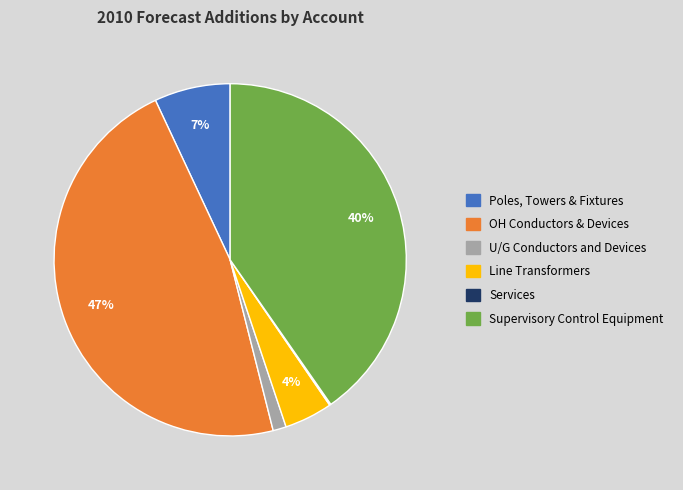

What is the largest slice in the pie chart?

OH Conductors & Devices